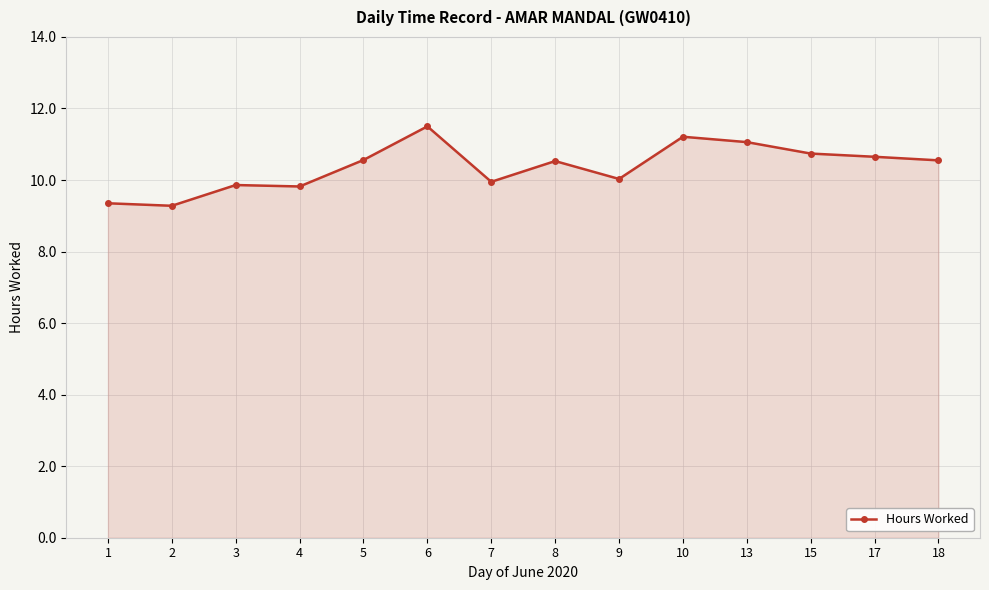

What is the difference between the values at 3 and 6?

1.6